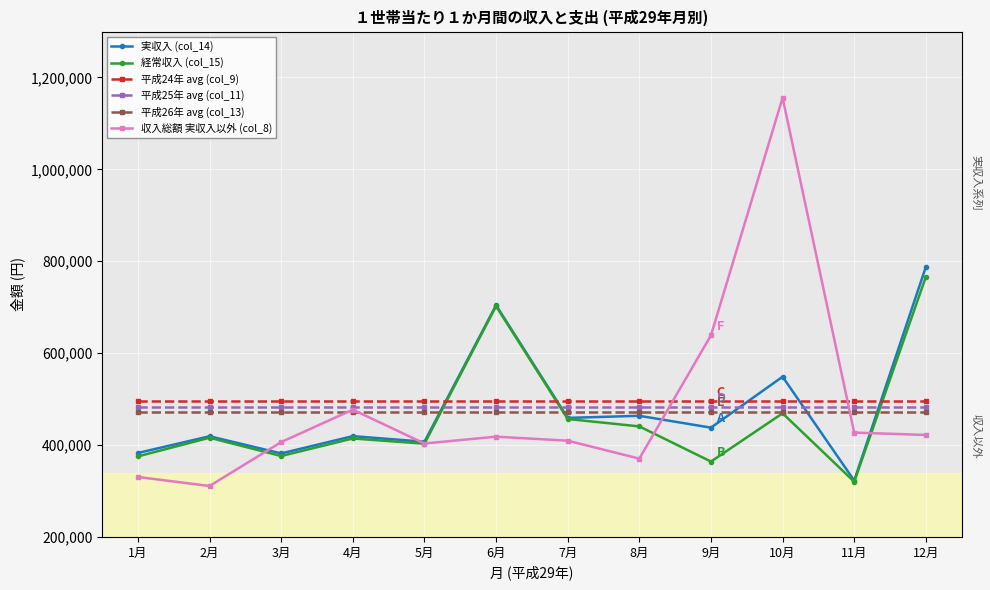

In 経常収入 (col_15), how many points are lower than both neighbors (excluding endpoints)?

4